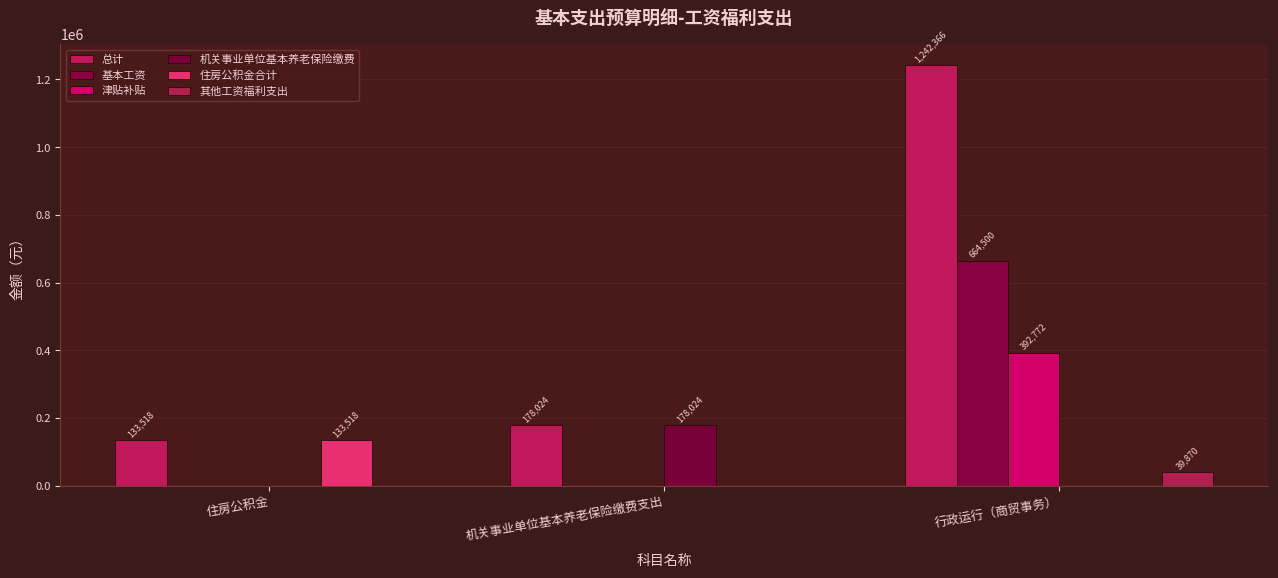

Are the bars grouped side by side (vs. stacked)?

Yes